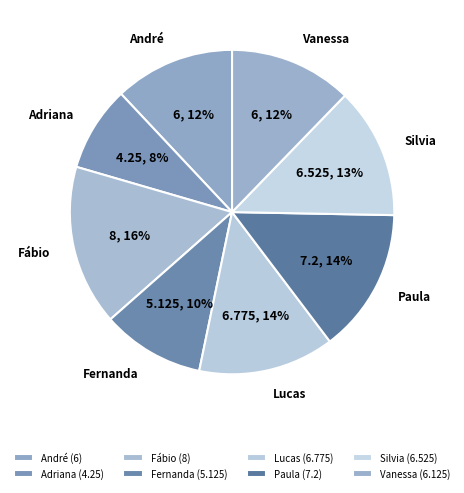

How many slices are in this pie chart?

8